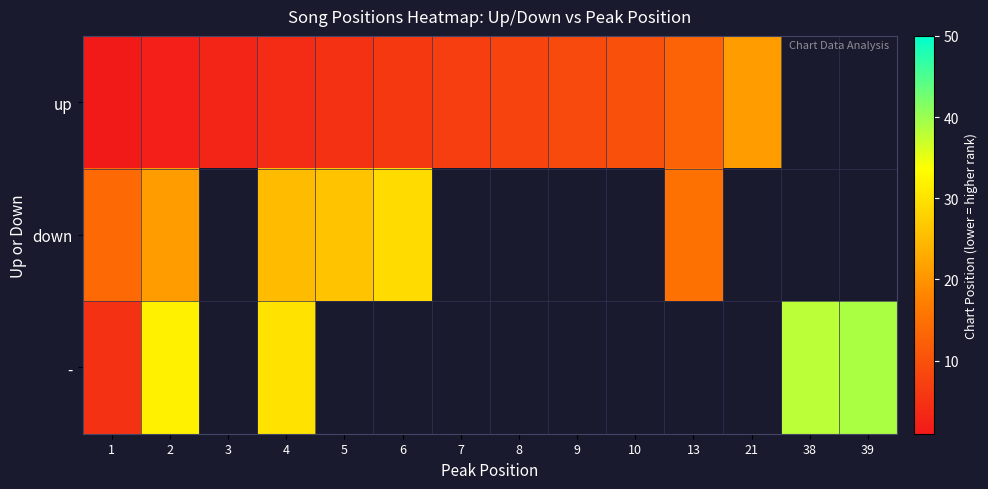

Where is down nearest to the value 21?

2